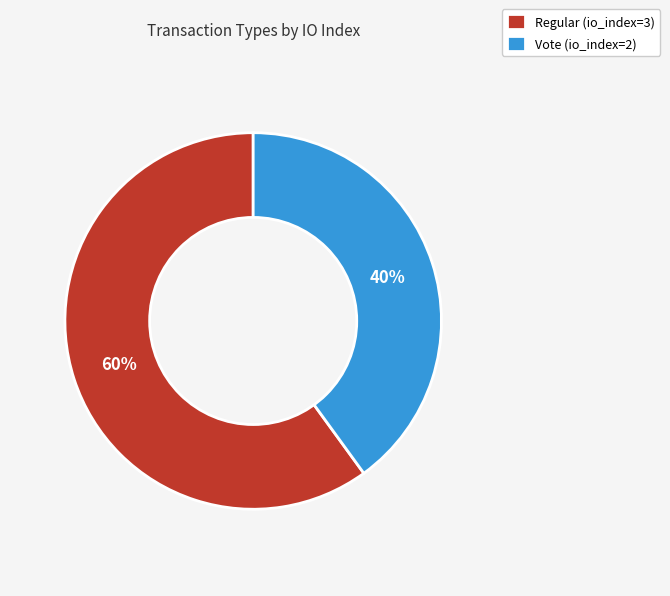

The Regular (io_index=3) slice represents 67% of the pie. True or false?

False